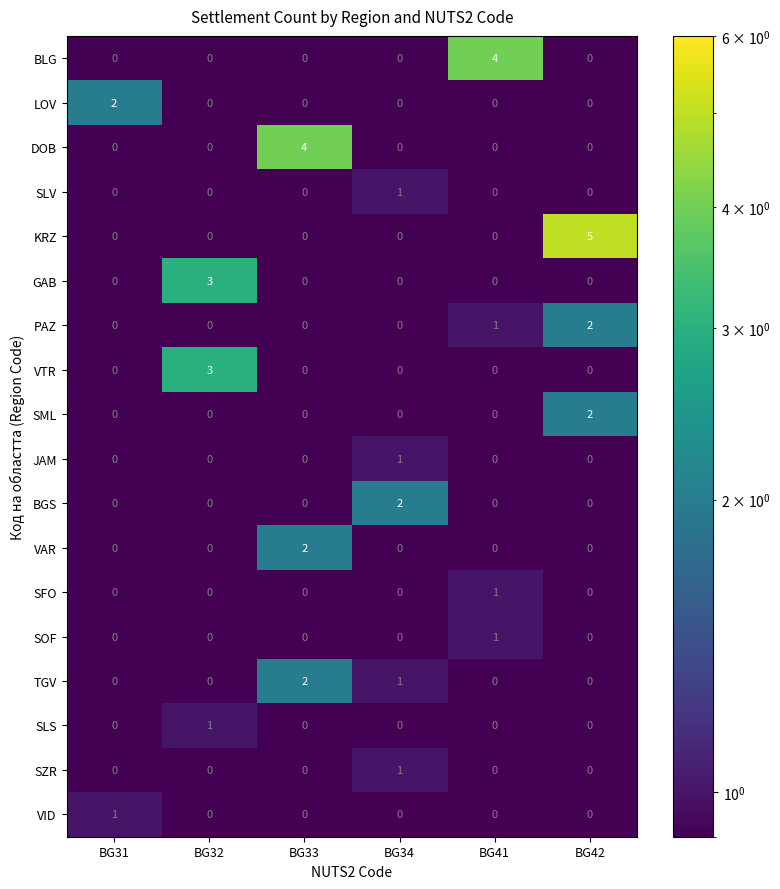

Count the number of categories in the chart.

6